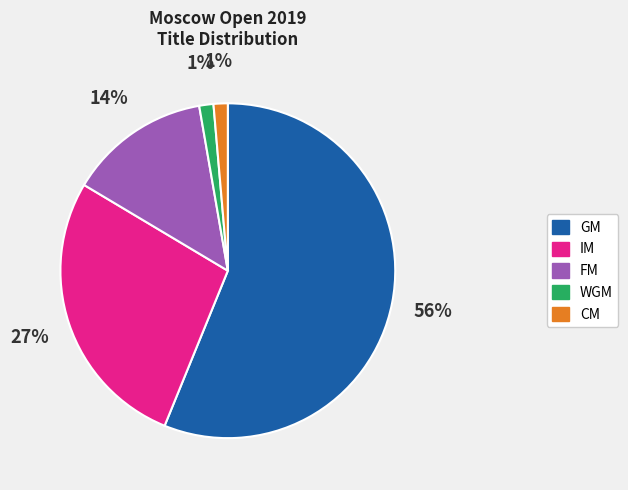

How many slices are in this pie chart?

5